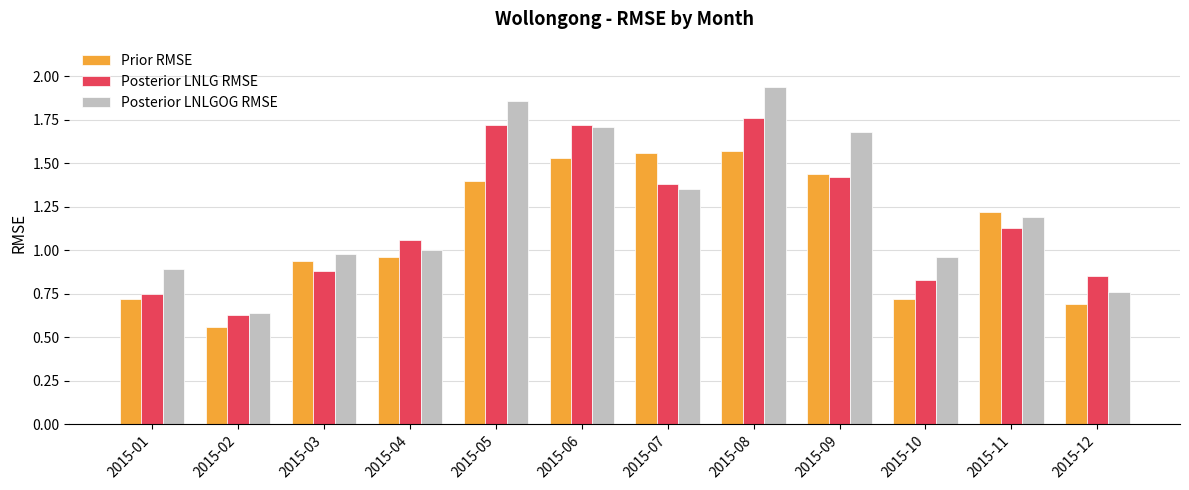

Count the number of categories in the chart.

12